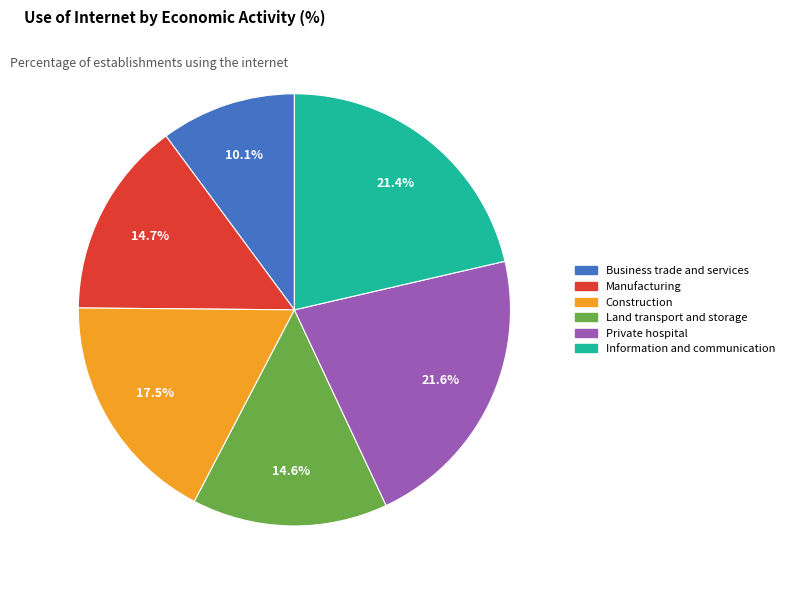

To the nearest percent, what is the difference between the largest and smallest slice percentages?

12%